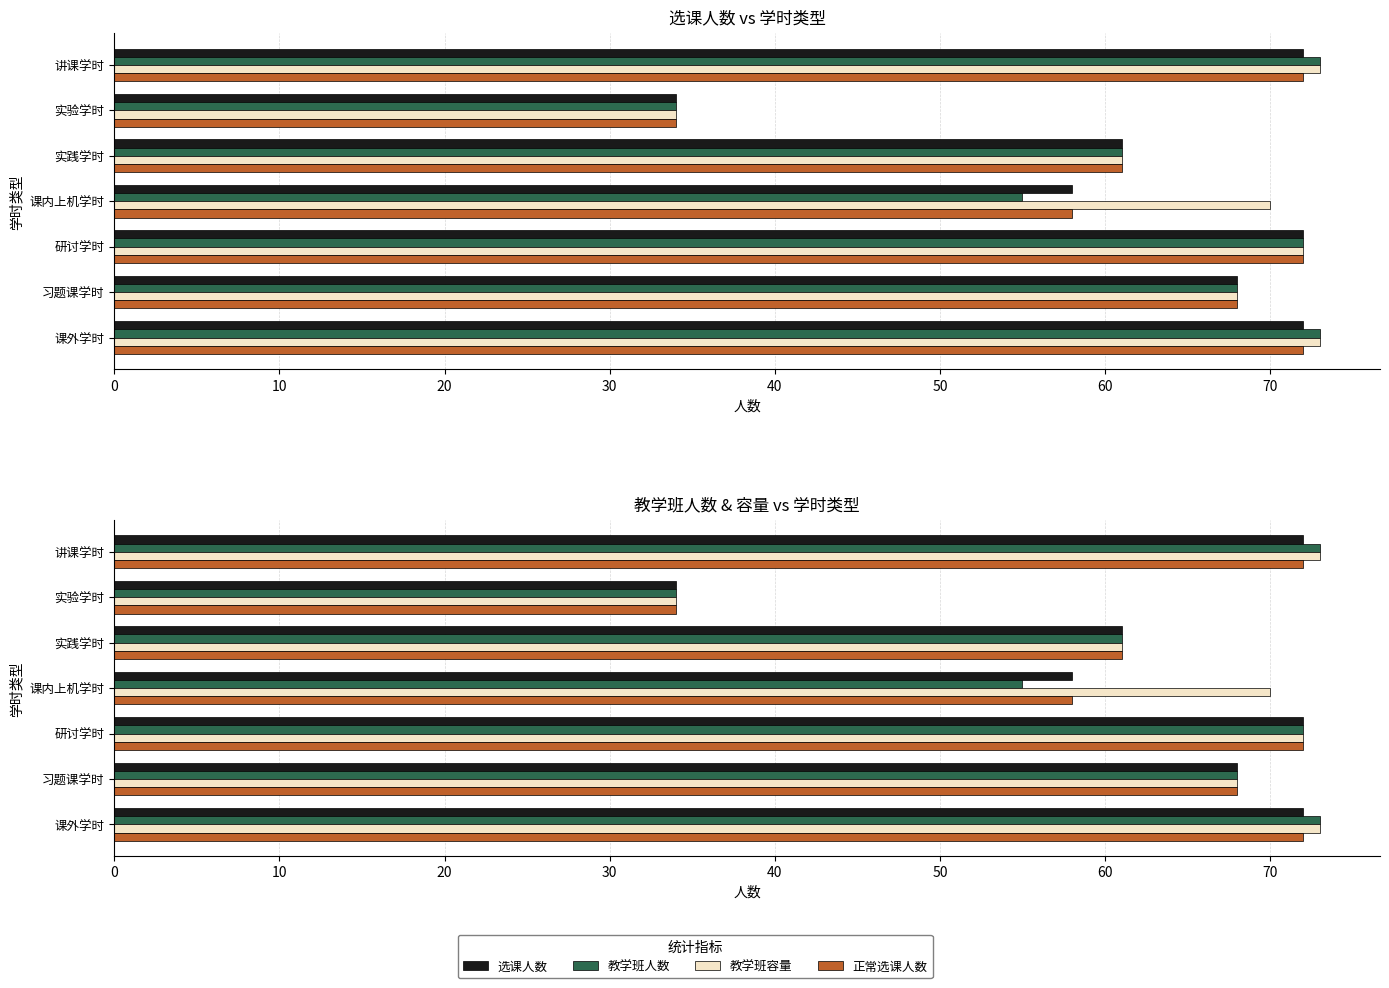

What is the value of the 教学班人数 bar at the 4th from the left?

55